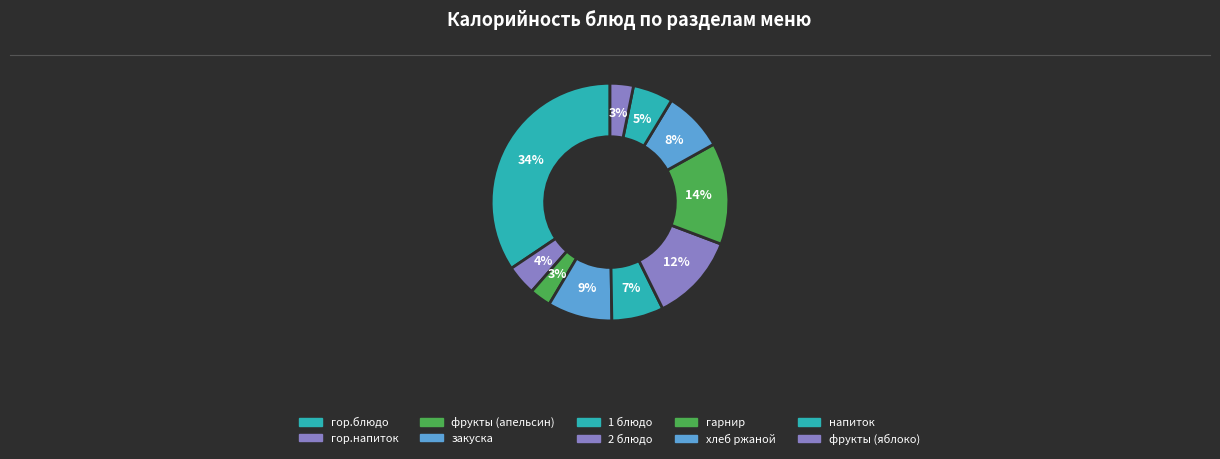

Is there a majority slice in this chart?

No